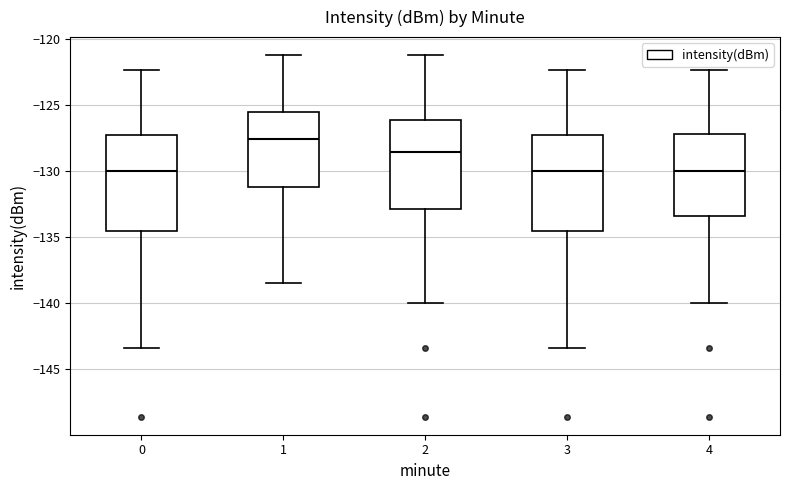

Reading left to right, transcribe this box plot: for each box, give where its median line is, the range the box spans, and where its two whiskers end, as read against the y-axis. The values are not printed on the chart, so give them approximately, as read against the axis.

0: median -130.0, box -134.5 to -127.5, whiskers -143.5 to -122.5
1: median -127.5, box -131.0 to -125.5, whiskers -138.5 to -121.0
2: median -128.5, box -133.0 to -126.0, whiskers -140.0 to -121.0
3: median -130.0, box -134.5 to -127.5, whiskers -143.5 to -122.5
4: median -130.0, box -133.5 to -127.0, whiskers -140.0 to -122.5